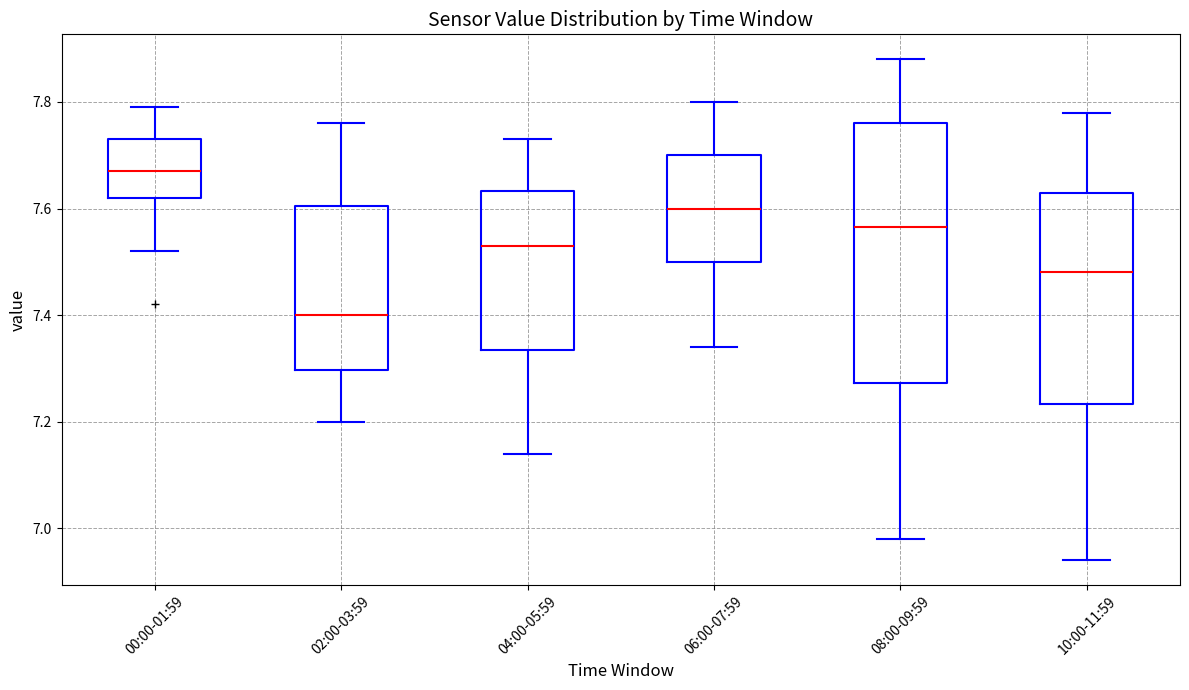

Reading left to right, transcribe this box plot: for each box, give where its median line is, the range the box spans, and where its two whiskers end, as read against the y-axis. The values are not printed on the chart, so give them approximately, as read against the axis.

00:00-01:59: median 7.68, box 7.62 to 7.74, whiskers 7.52 to 7.80
02:00-03:59: median 7.40, box 7.30 to 7.60, whiskers 7.20 to 7.76
04:00-05:59: median 7.54, box 7.34 to 7.64, whiskers 7.14 to 7.74
06:00-07:59: median 7.60, box 7.50 to 7.70, whiskers 7.34 to 7.80
08:00-09:59: median 7.56, box 7.28 to 7.76, whiskers 6.98 to 7.88
10:00-11:59: median 7.48, box 7.24 to 7.64, whiskers 6.94 to 7.78